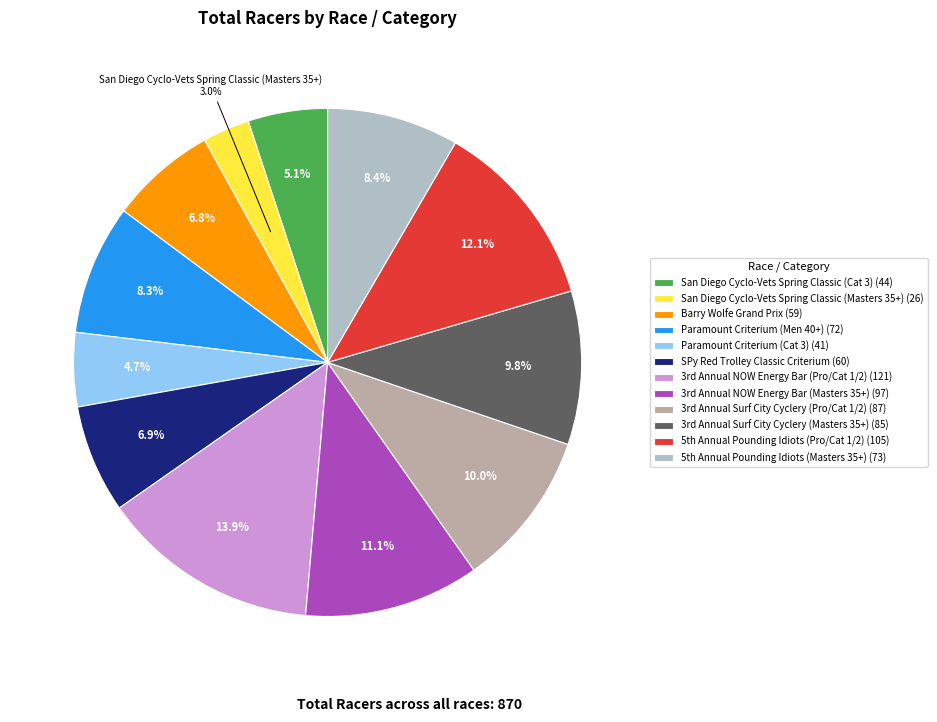

True or false: Paramount Criterium (Cat 3) accounts for 5% of the total.

True